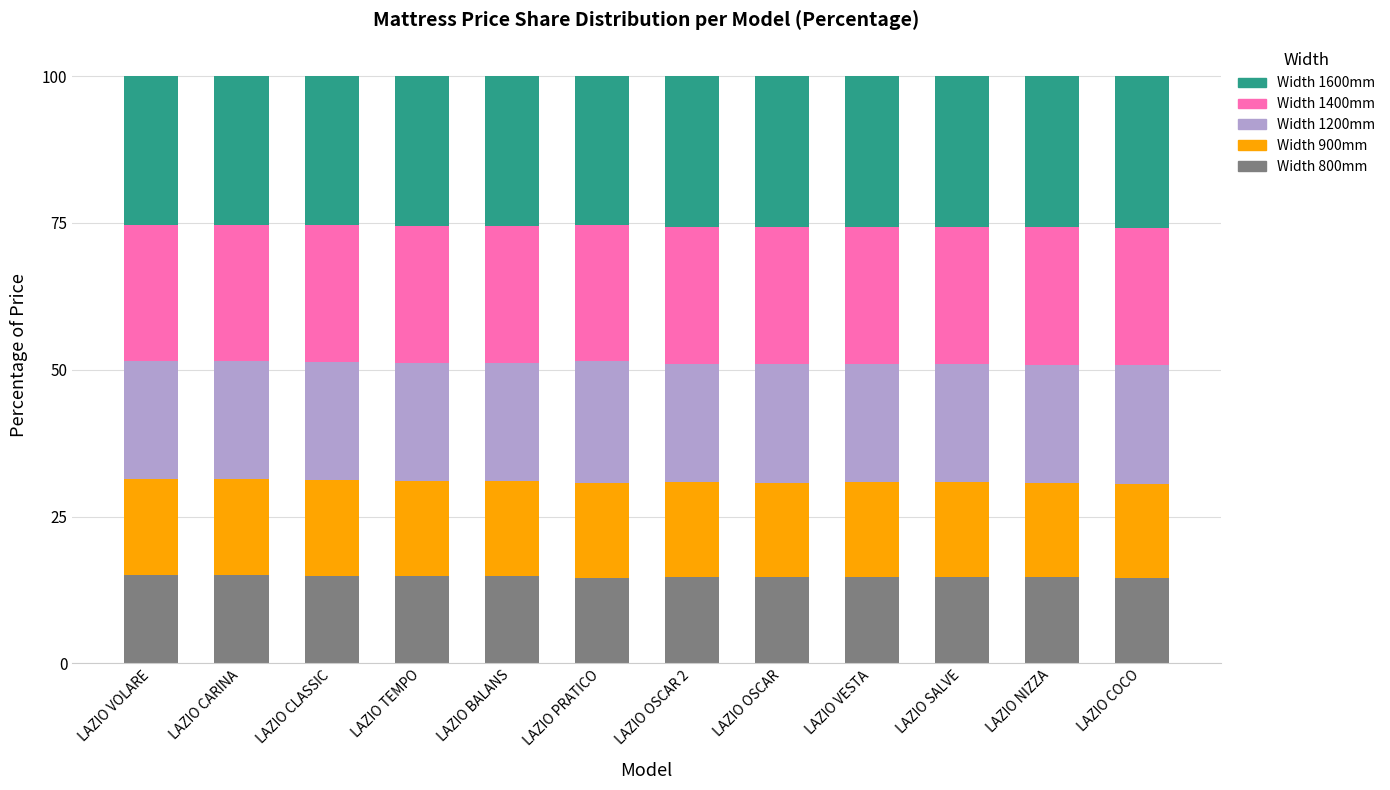

What is the total value across all series at LAZIO TEMPO?

100.0